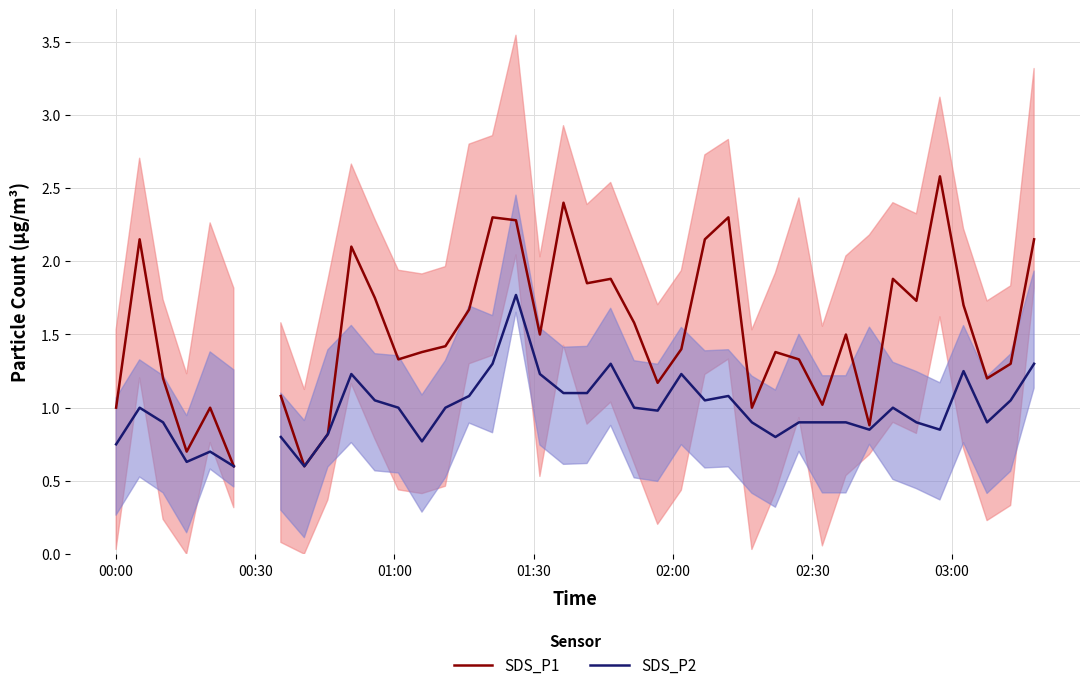

What is the difference between the maximum and minimum values in the SDS_P1 series?

2.0